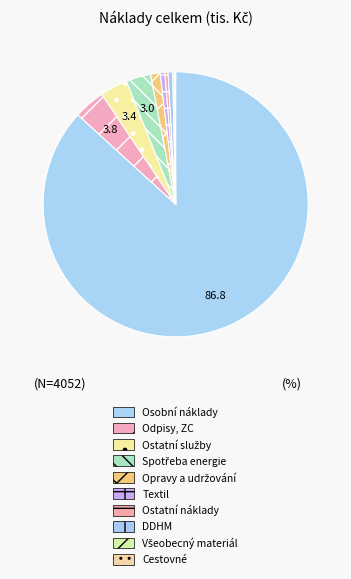

How many segments does this pie chart have?

10